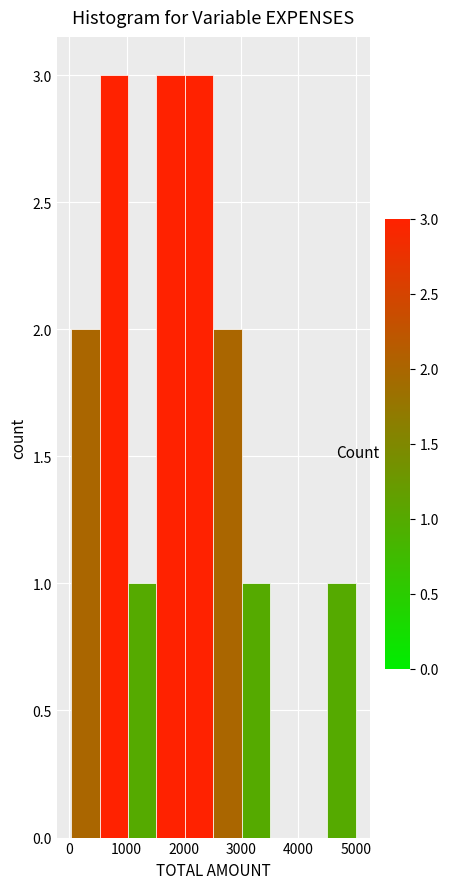

Reading left to right, transcribe this chart: for each bar, give the range it covers on the x-axis and its height. Neither the bar edges nor the heights are printed on the chart, so give them approximately, as read against the axes.

0 to 500: 2
500 to 1000: 3
1000 to 1500: 1
1500 to 2000: 3
2000 to 2500: 3
2500 to 3000: 2
3000 to 3500: 1
3500 to 4000: 0
4000 to 4500: 0
4500 to 5000: 1